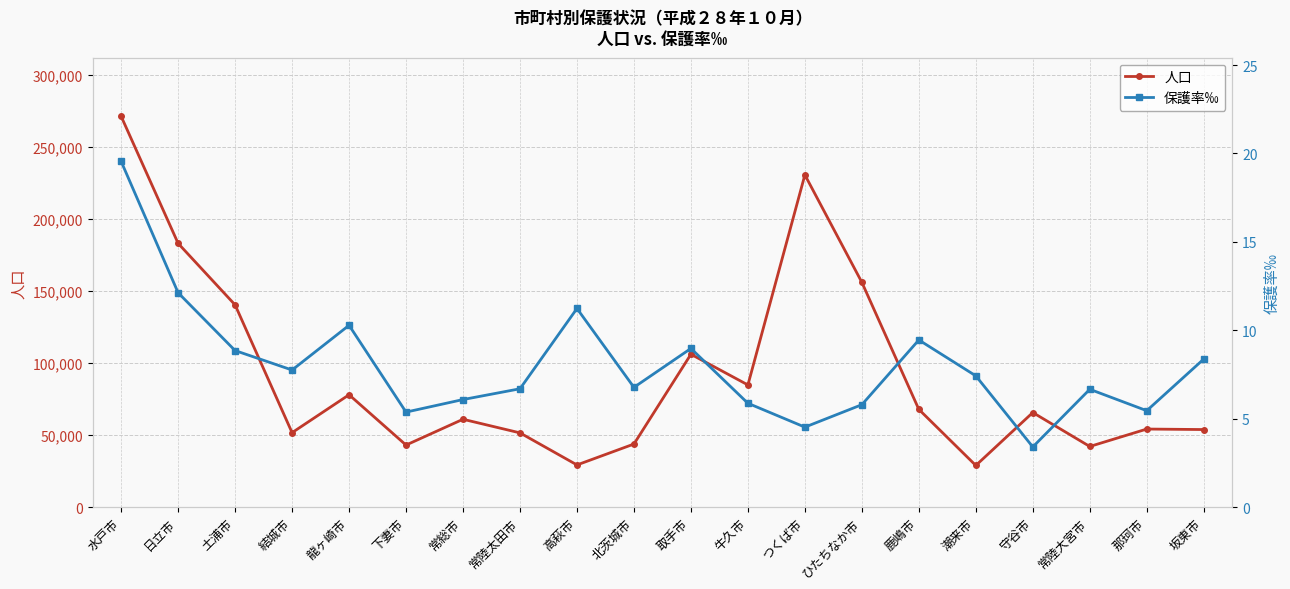

What is the lowest value of the 保護率‰ series?

3.4